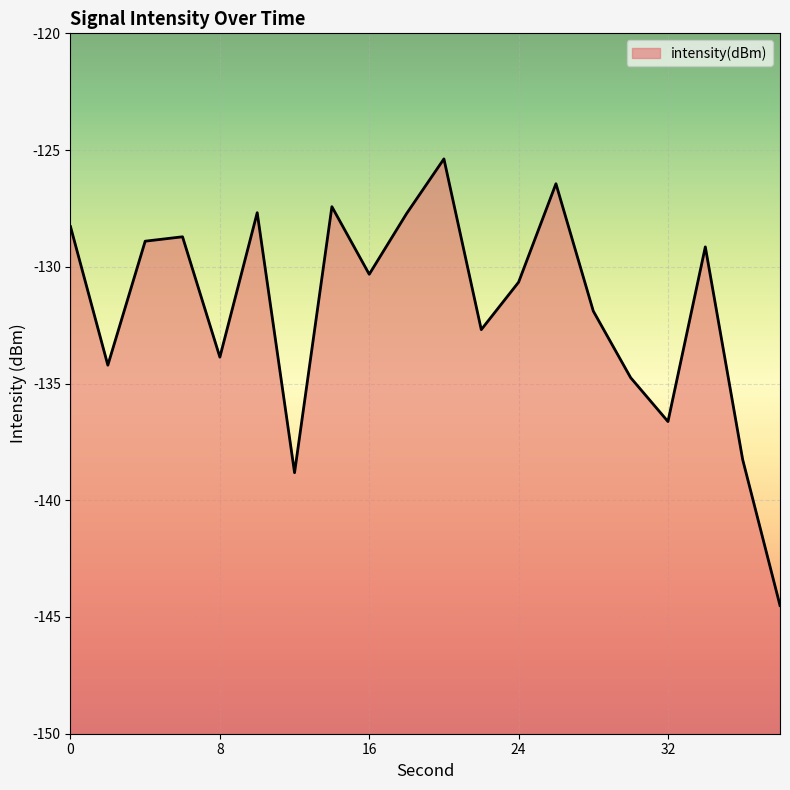

What is the change in value from 6 to 18?

+1.0